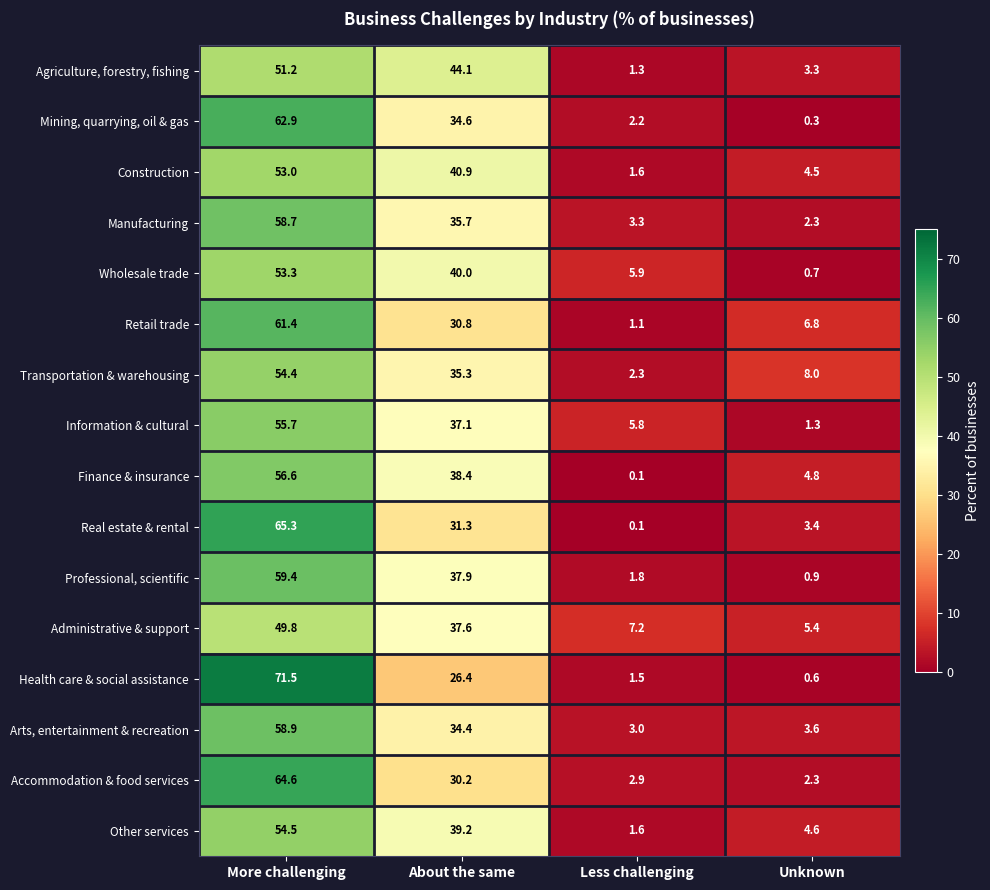

The value of Construction at More challenging is 20.9. True or false?

False